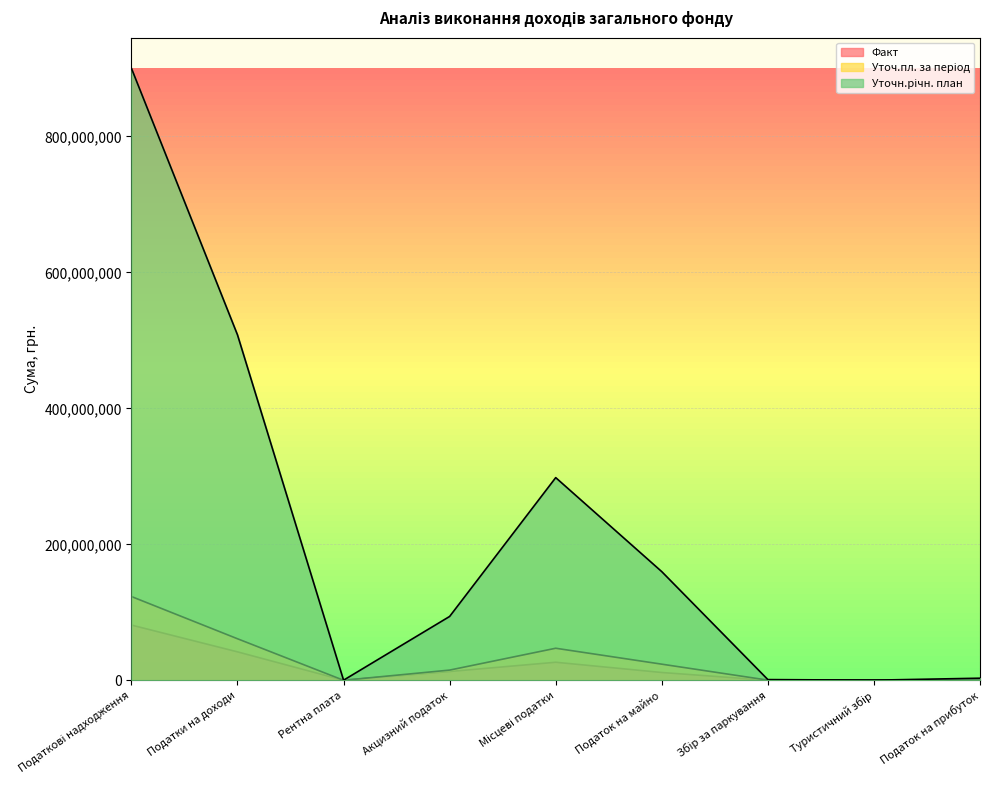

What is the total value across all series at Рентна плата?

153962.0